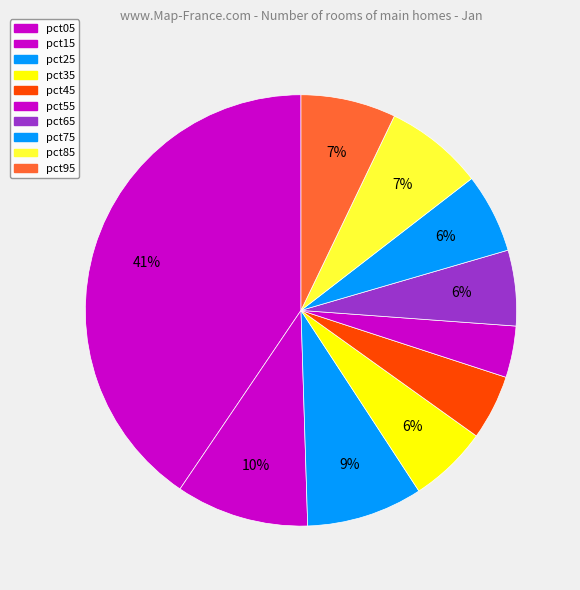

True or false: pct75 accounts for 1% of the total.

False